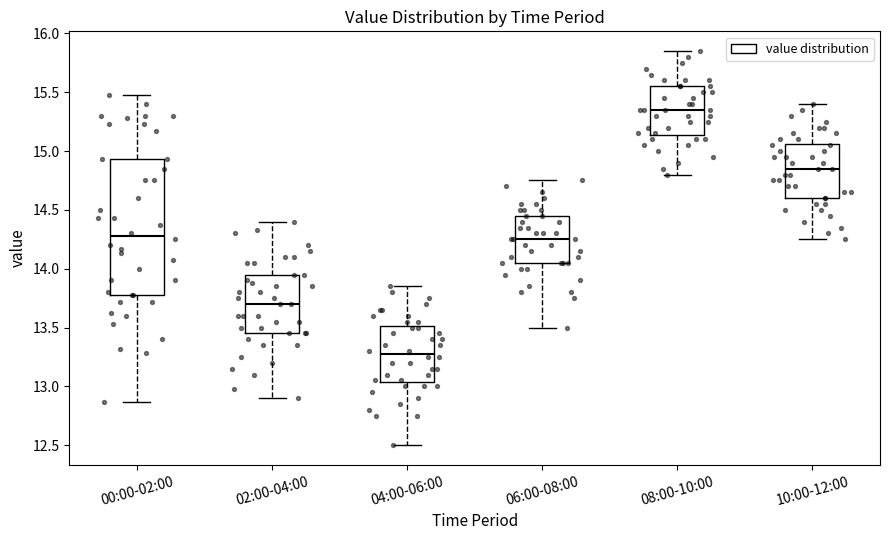

Reading left to right, transcribe this box plot: for each box, give where its median line is, the range the box spans, and where its two whiskers end, as read against the y-axis. The values are not printed on the chart, so give them approximately, as read against the axis.

00:00-02:00: median 14.30, box 13.80 to 14.95, whiskers 12.85 to 15.50
02:00-04:00: median 13.70, box 13.45 to 13.95, whiskers 12.90 to 14.40
04:00-06:00: median 13.30, box 13.05 to 13.50, whiskers 12.50 to 13.85
06:00-08:00: median 14.25, box 14.05 to 14.45, whiskers 13.50 to 14.75
08:00-10:00: median 15.35, box 15.15 to 15.55, whiskers 14.80 to 15.85
10:00-12:00: median 14.85, box 14.60 to 15.05, whiskers 14.25 to 15.40